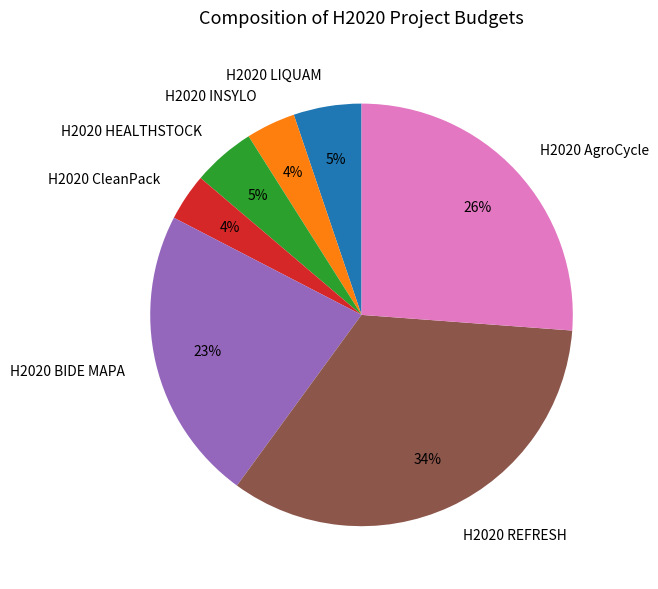

To the nearest percent, what is the combined percentage of H2020 REFRESH and H2020 BIDE MAPA?

56%